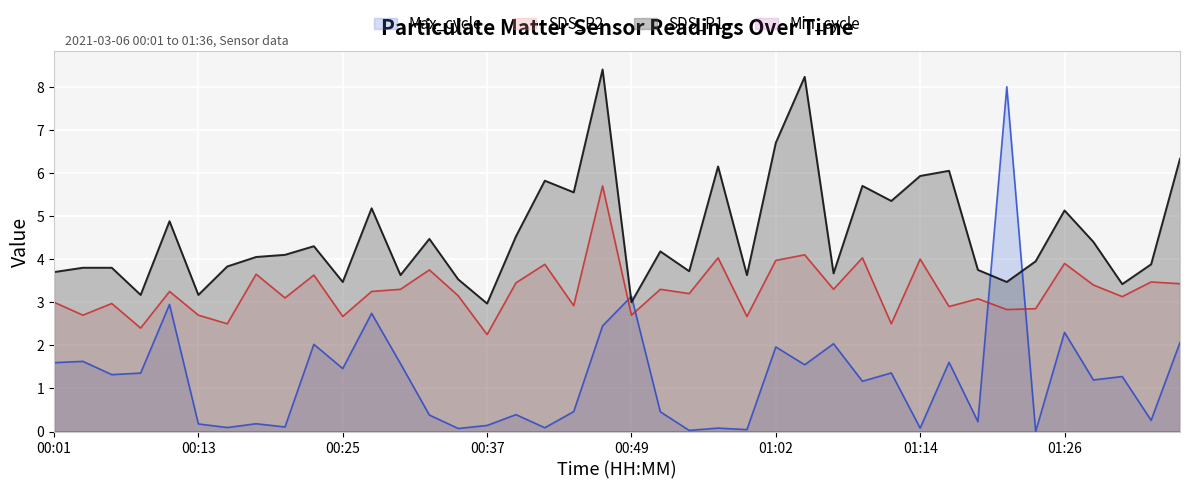

What is the label of the 13th point from the left?

00:30